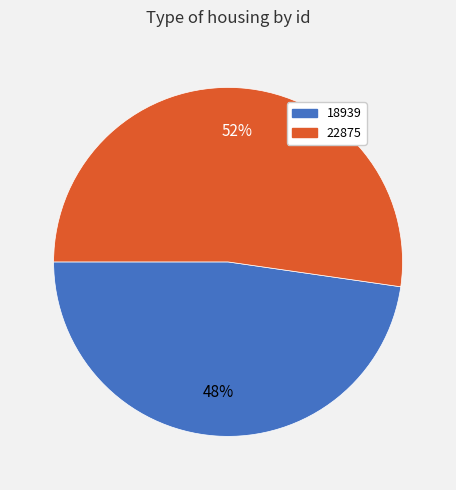

To the nearest percent, what percentage of the pie is 18939?

48%